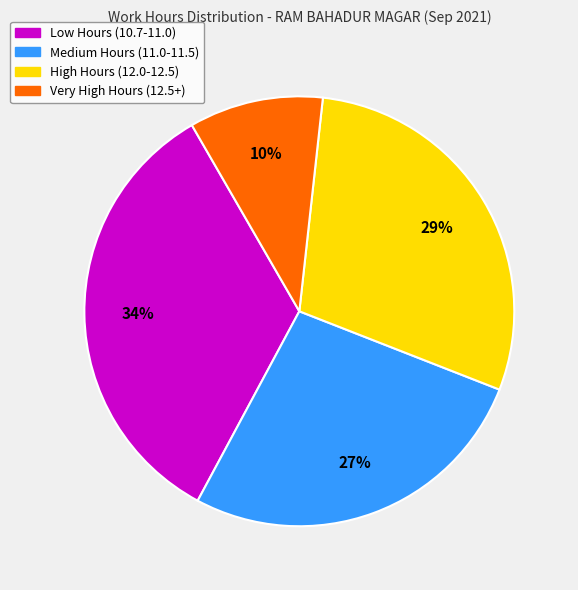

To the nearest percent, what is the difference between the largest and smallest slice percentages?

24%